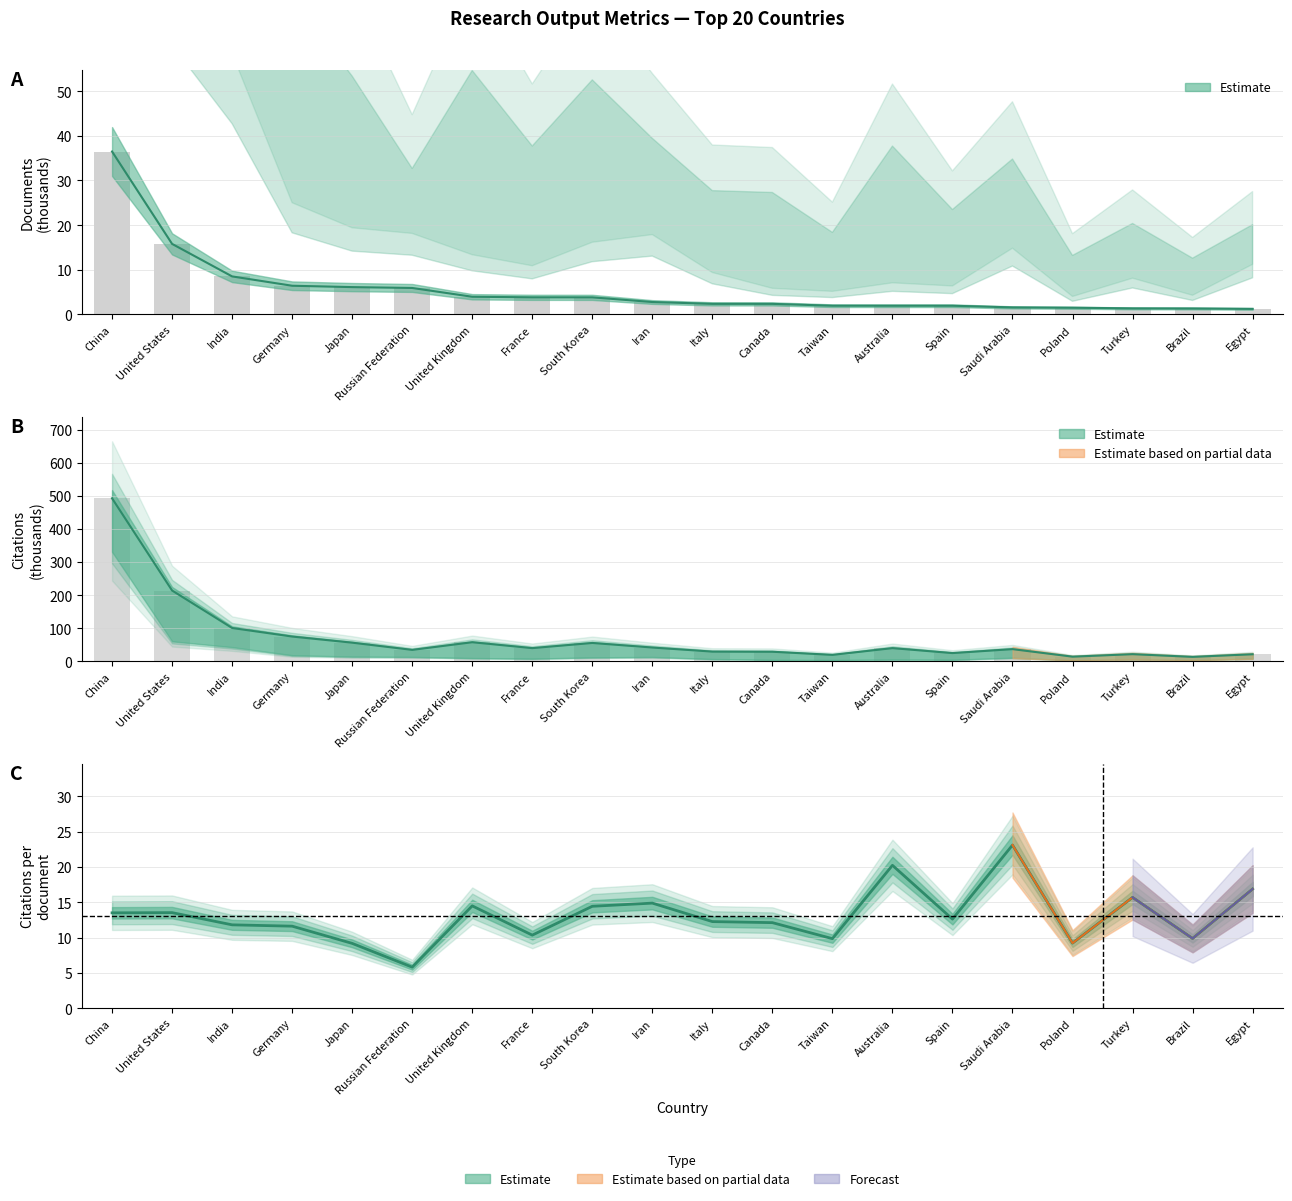

What is the difference between the highest and lowest values at Egypt?

19.9